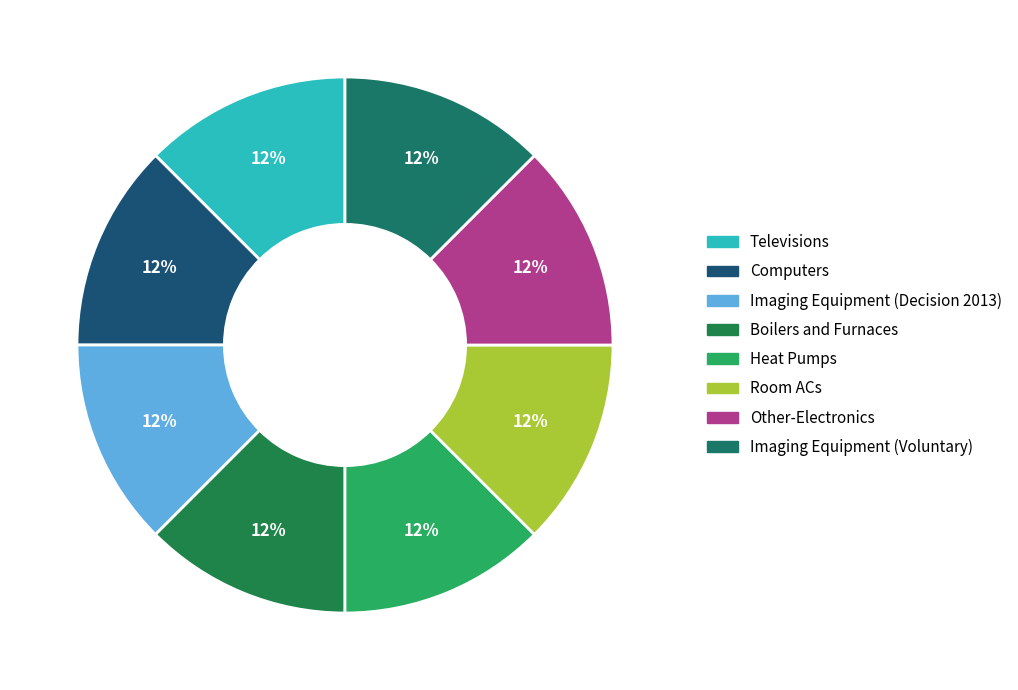

Count the number of slices in the pie.

8